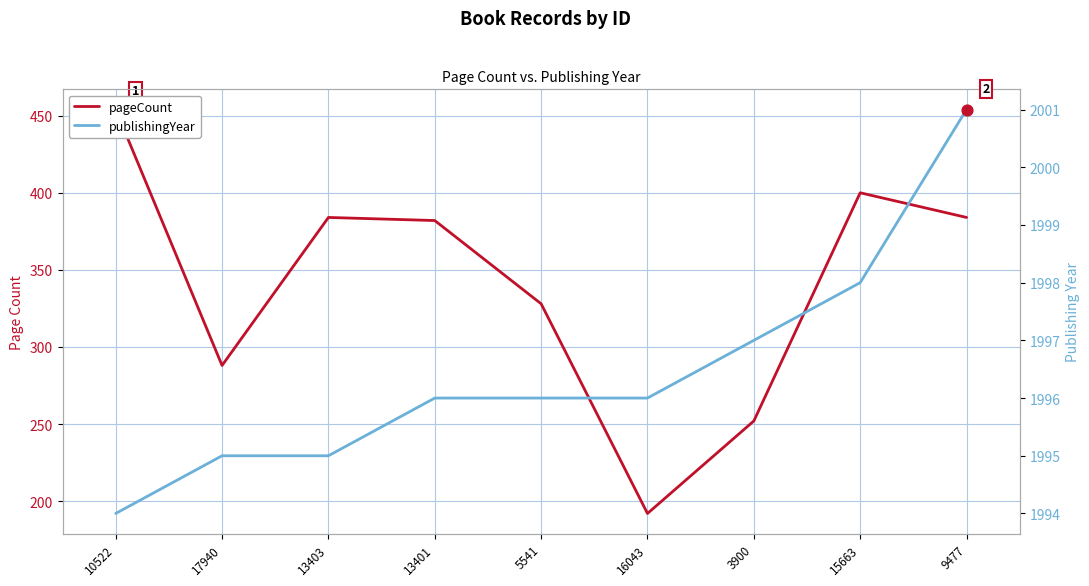

Which series reaches the minimum Y coordinate?

pageCount